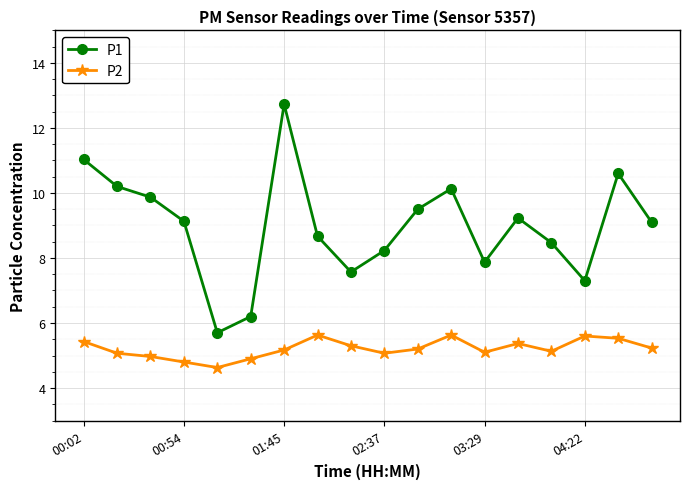

What is the value of the P1 point at the 6th from the left?

6.2